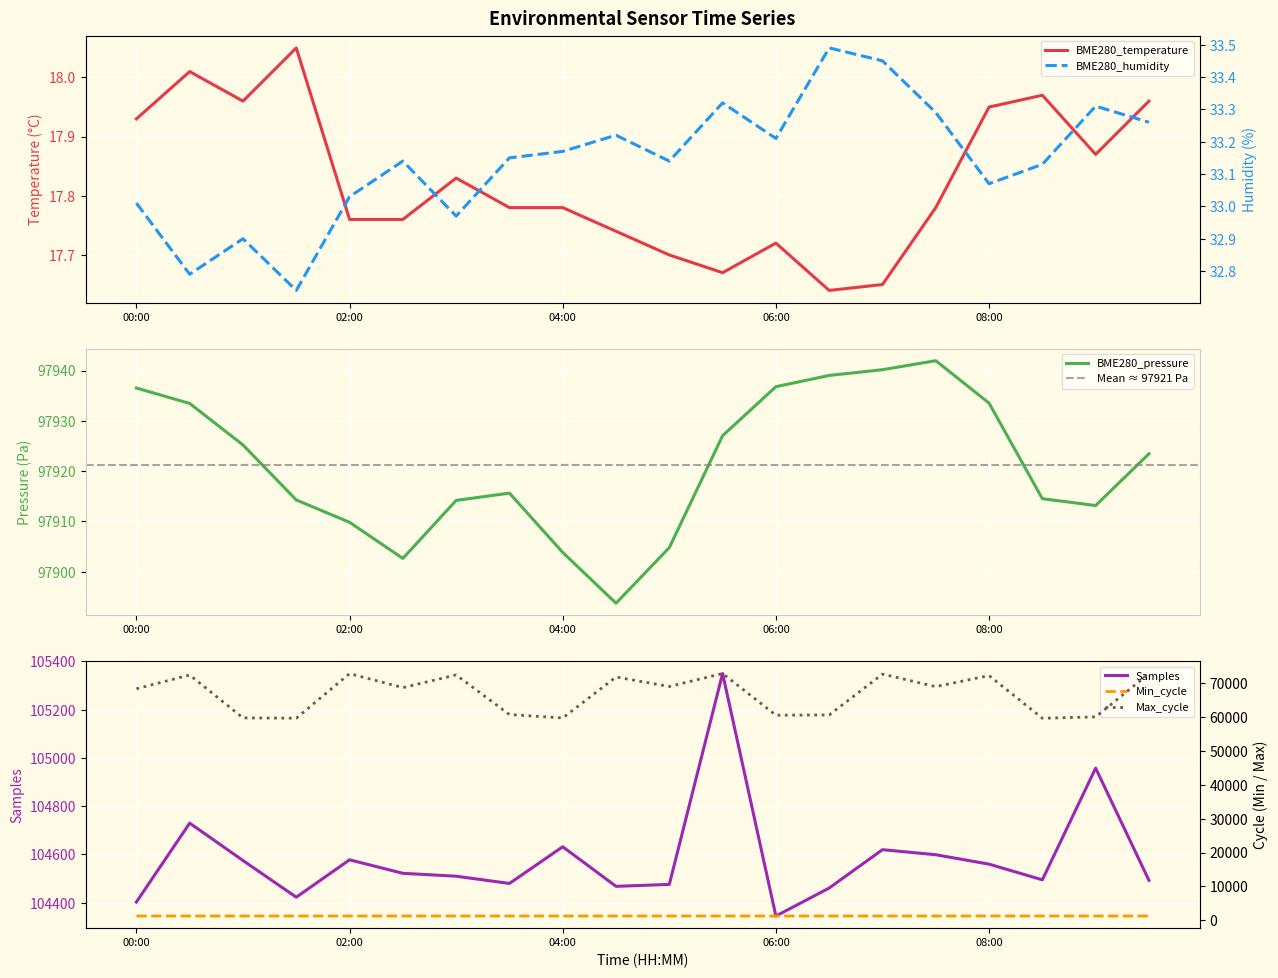

List the series in order of their peak value, lowest first.

BME280_temperature, BME280_humidity, Min_cycle, Max_cycle, BME280_pressure, Samples